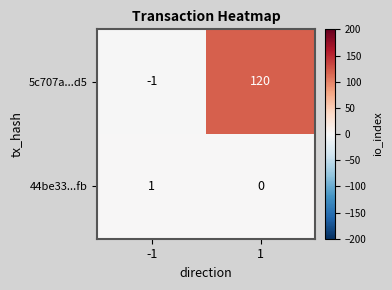

How many categories are shown in the chart?

2